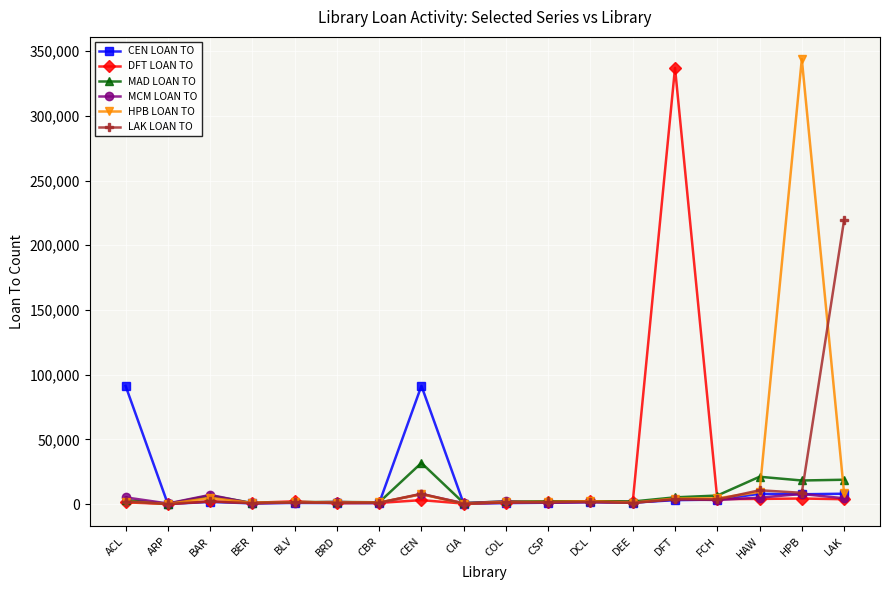

What is the highest value of the MAD LOAN TO series?

31766